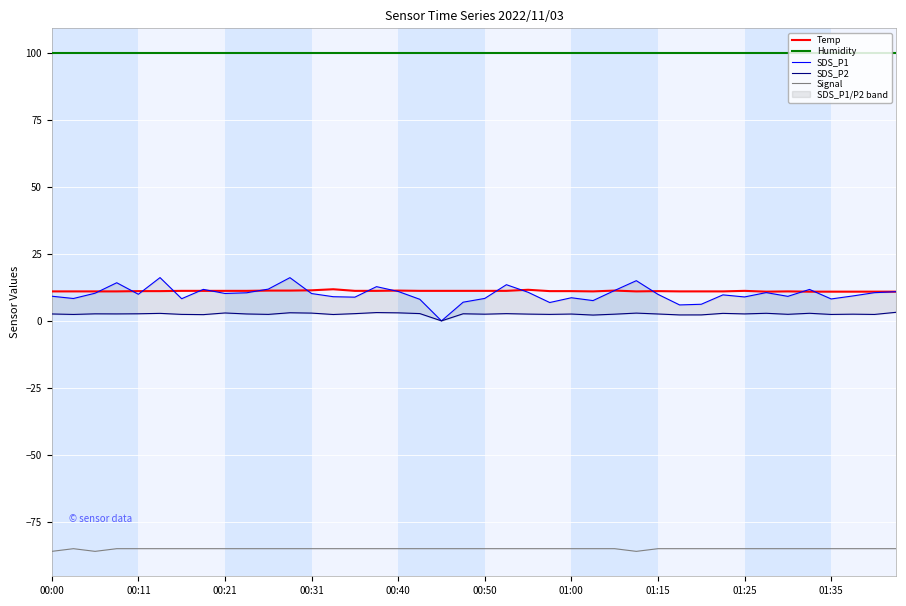

Read the Temp value at 29.

11.0